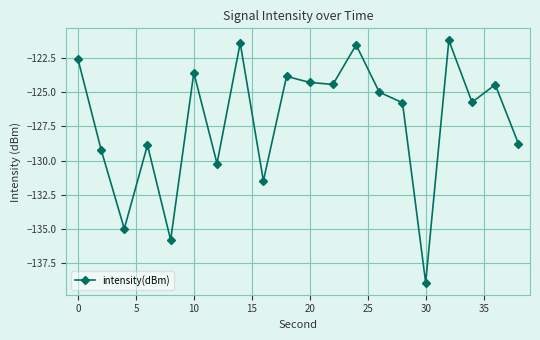

What is the smallest value displayed?

-138.9